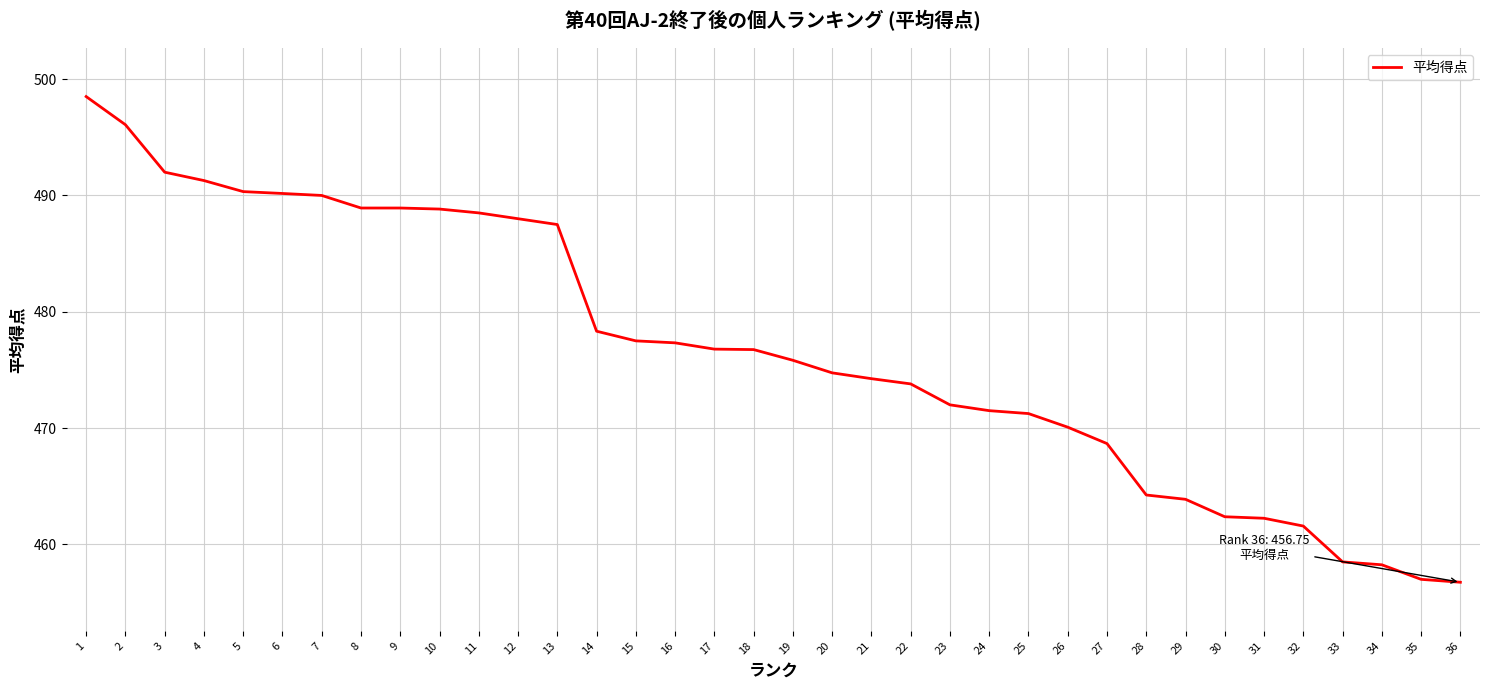

What is the ratio of the value at 36 to the value at 28?

1.0